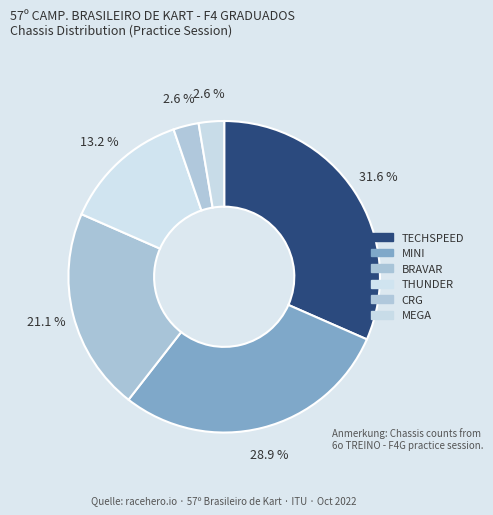

Between MINI and MEGA, which is larger?

MINI